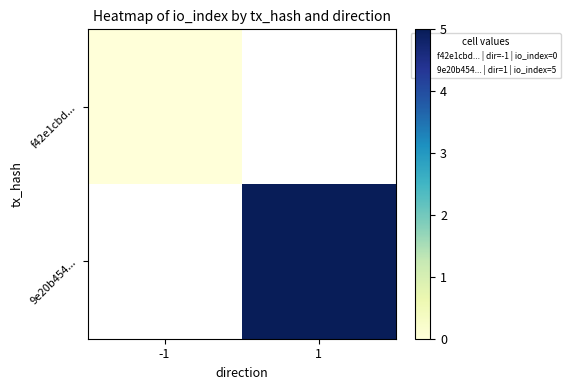

True or false: f42e1cbd... has a value of 0.0 at -1.

True